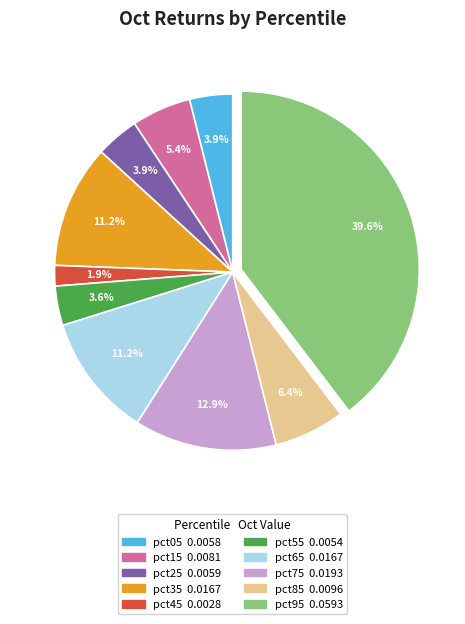

How many slices are in this pie chart?

10